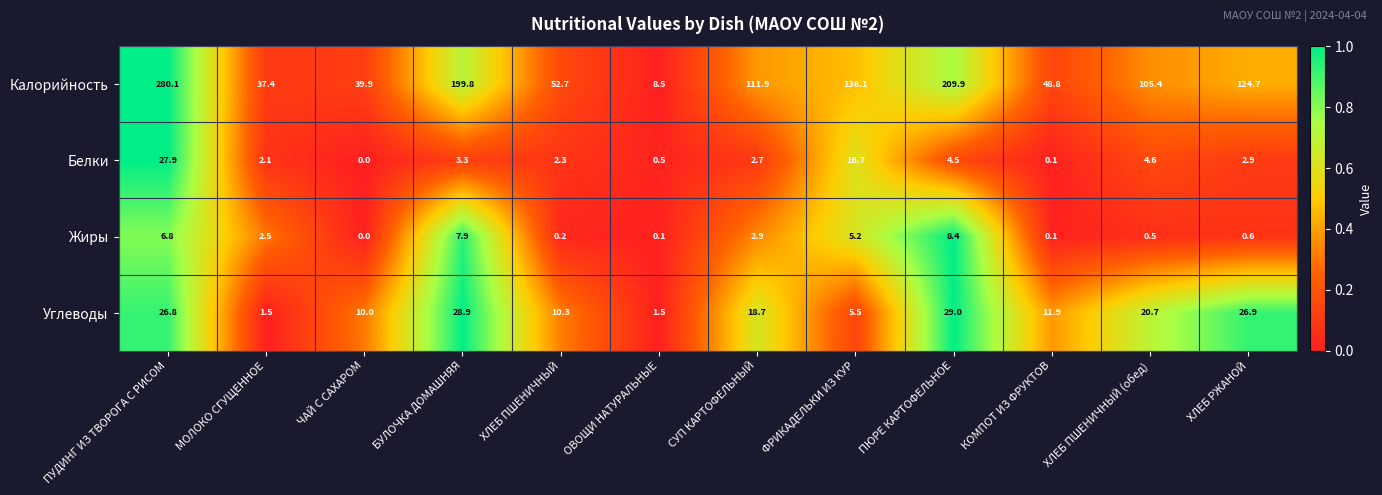

What is the total value across all series at ХЛЕБ ПШЕНИЧНЫЙ?

65.5